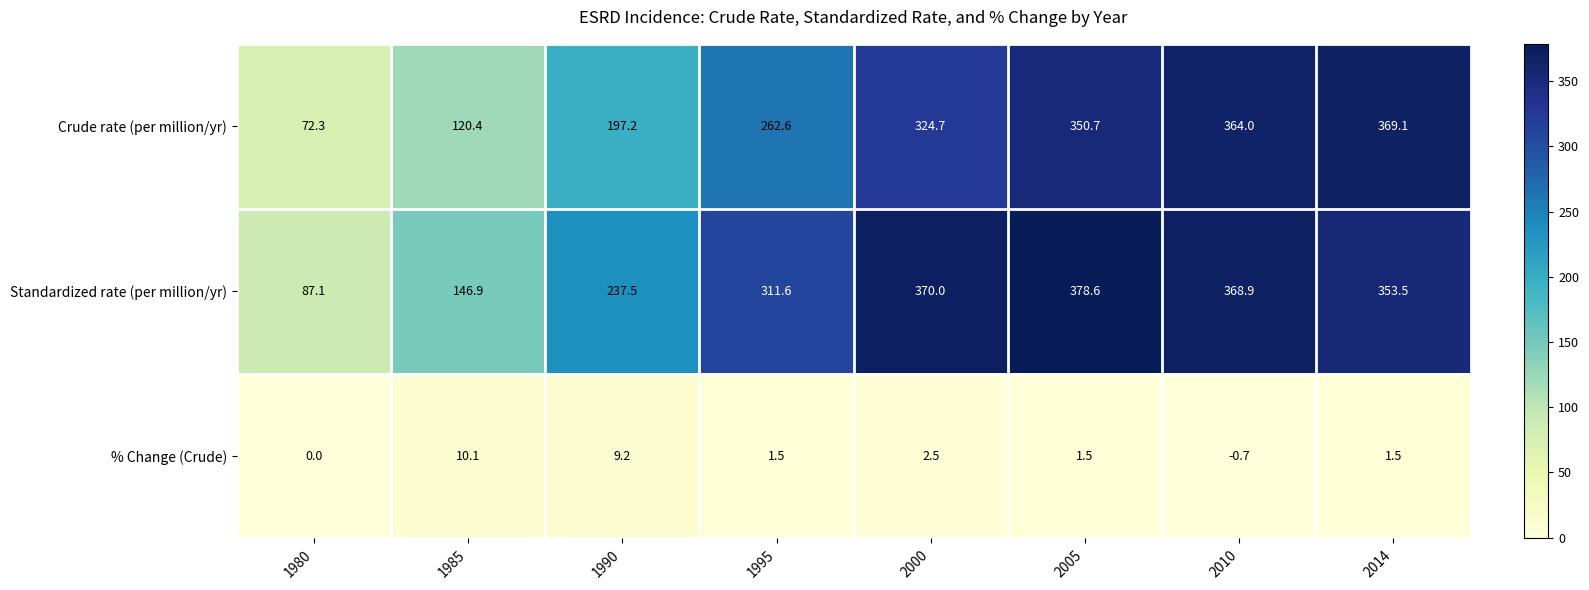

At which category is the sum across all series the highest?

2010